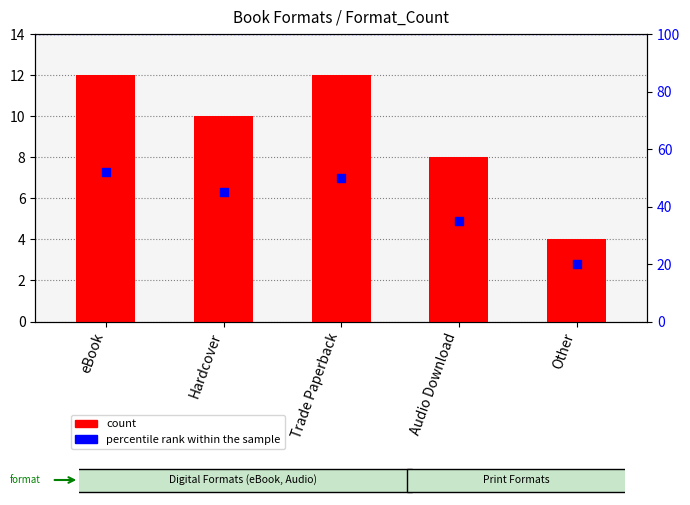

Which series contains the highest Y value?

percentile rank within the sample